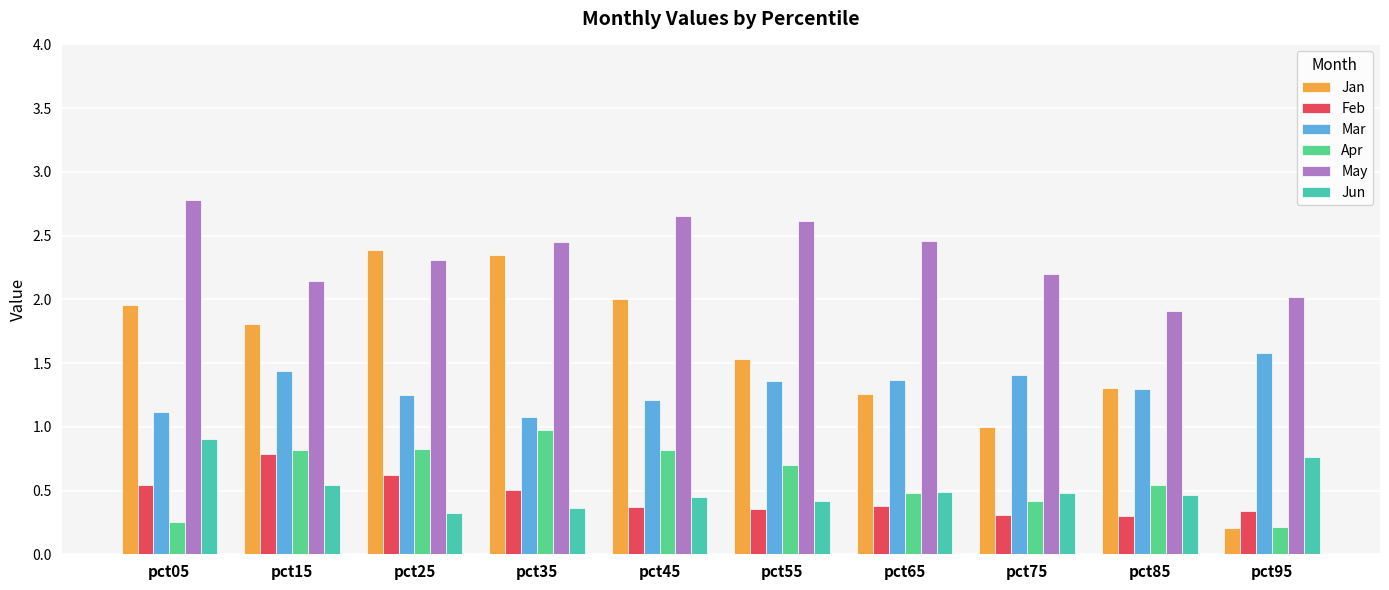

Read the Mar value at pct55.

1.4